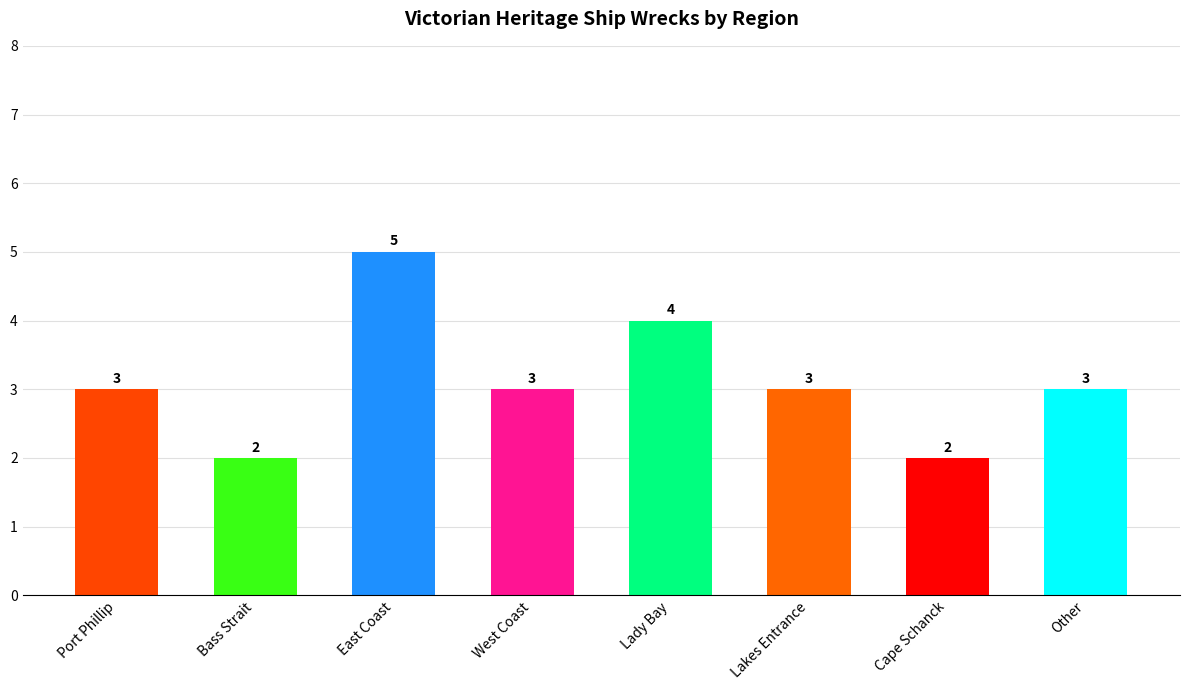

What is the average value?

3